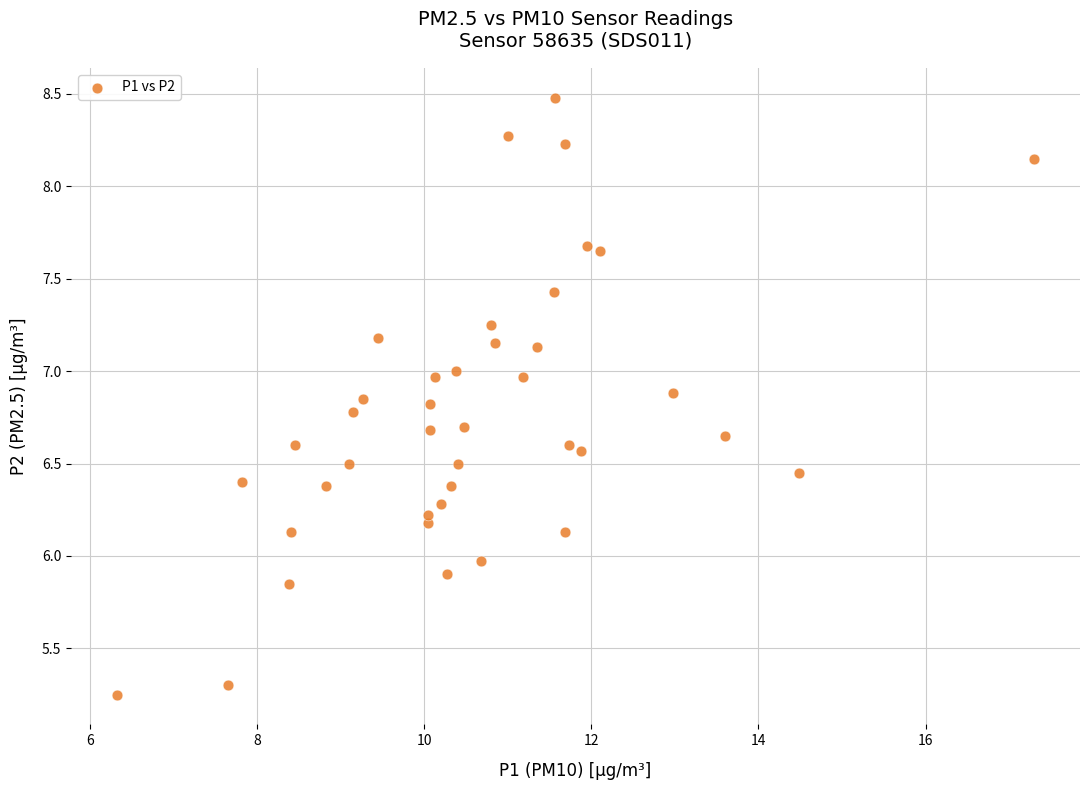

What is the range of X values (max minus min)?

11.0